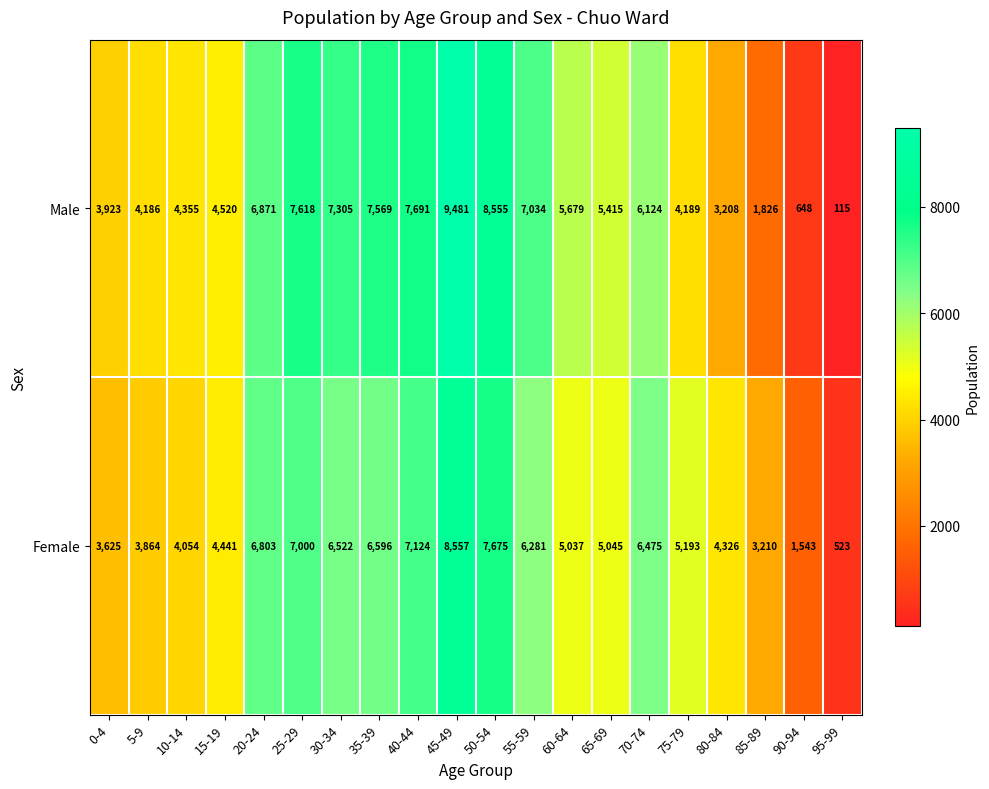

What is the total value across all series at 45-49?

18038